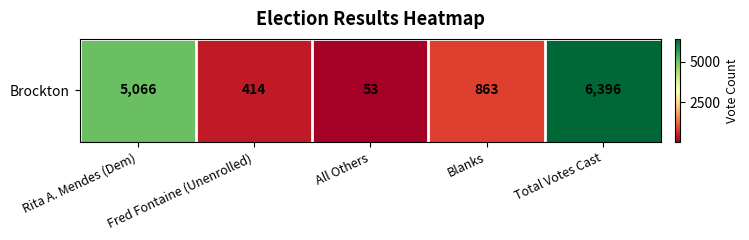

What is the difference between the values at Rita A. Mendes (Dem) and Blanks?

4203